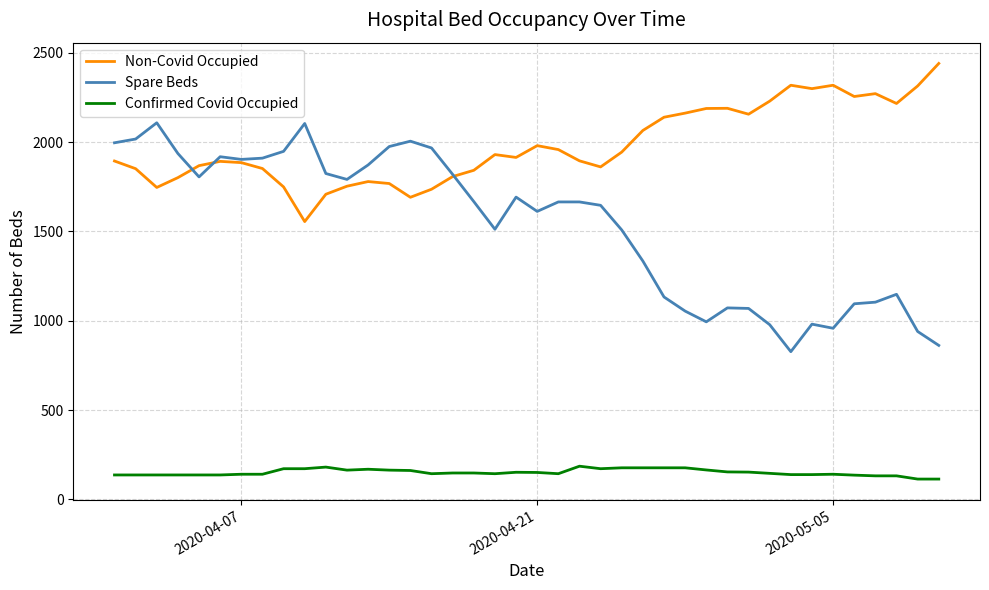

Which series has the widest spread of values?

Spare Beds